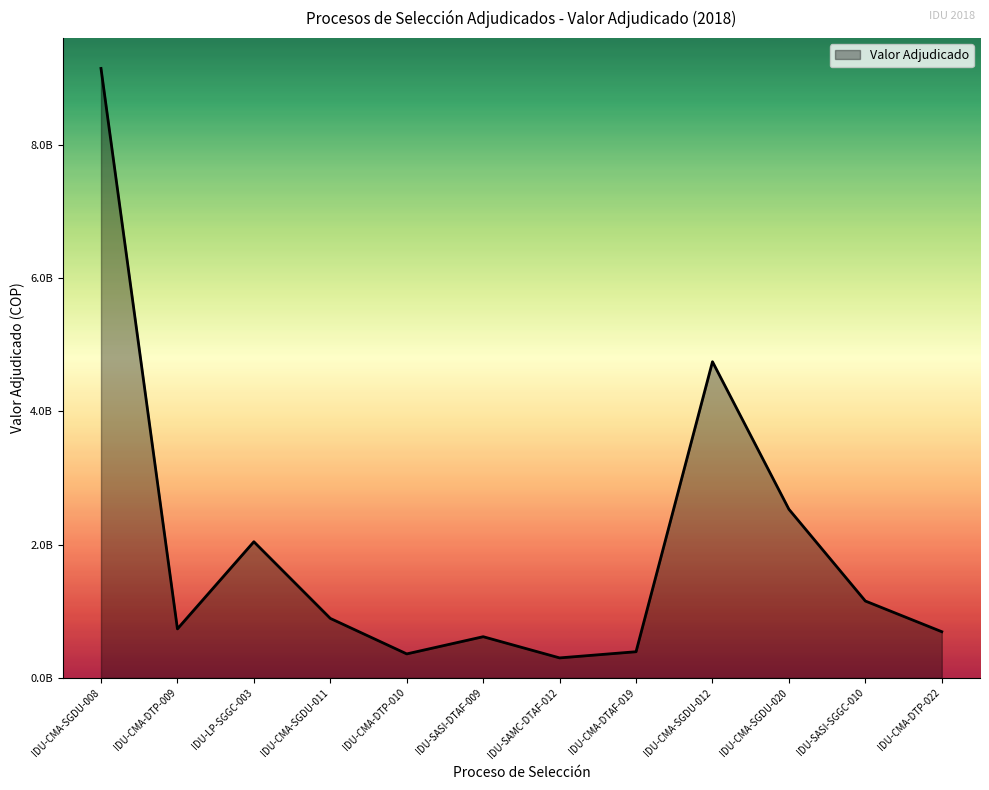

Reading left to right, what are all the values shown in this chart?

9143217543	735068565	2042485404	892536000	359873374	617931300	299890280	392550679	4743370519	2529745782	1153206170	692883450